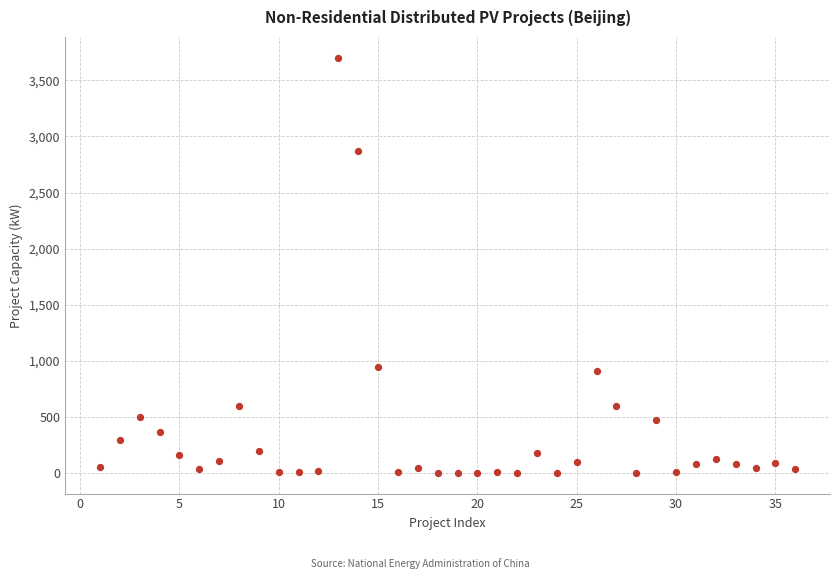

What is the range of X values (max minus min)?

35.0